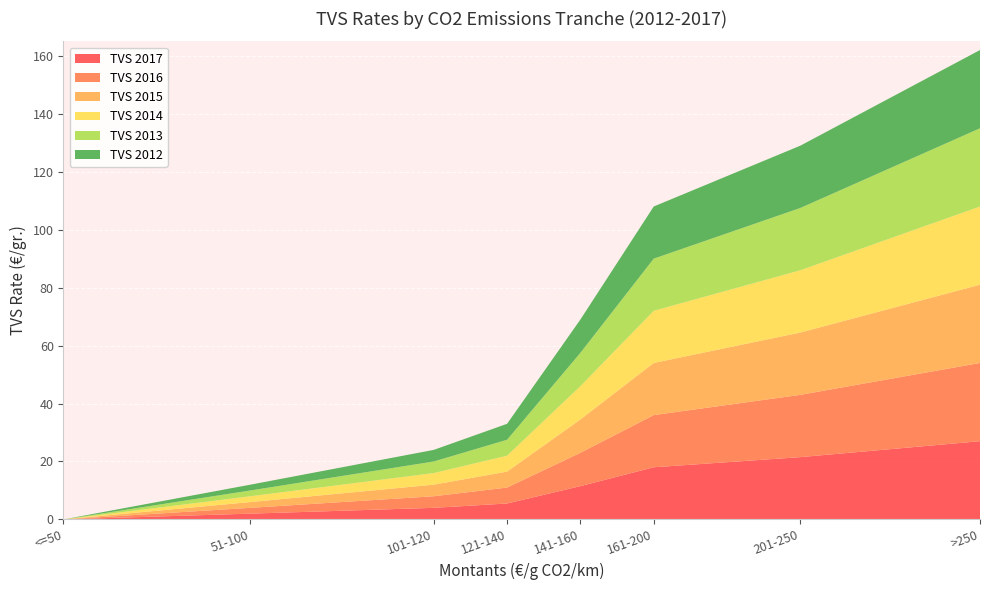

Reading right to left, what are all the values shown in this chart?

TVS 2017: 27.0	21.5	18.0	11.5	5.5	4.0	2.0	0.0
TVS 2016: 27.0	21.5	18.0	11.5	5.5	4.0	2.0	0.0
TVS 2015: 27.0	21.5	18.0	11.5	5.5	4.0	2.0	0.0
TVS 2014: 27.0	21.5	18.0	11.5	5.5	4.0	2.0	0.0
TVS 2013: 27.0	21.5	18.0	11.5	5.5	4.0	2.0	0.0
TVS 2012: 27.0	21.5	18.0	11.5	5.5	4.0	2.0	0.0